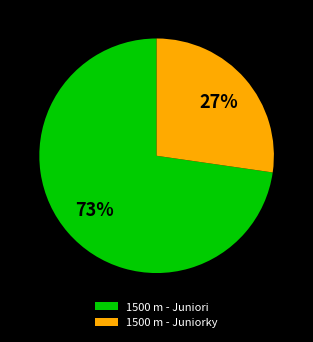

Rank the categories by value from lowest to highest.

1500 m - Juniorky, 1500 m - Juniori